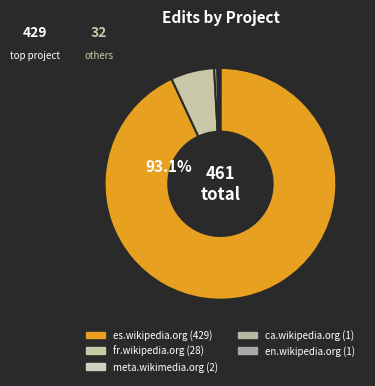

To the nearest percent, what percentage of the pie is es.wikipedia.org?

93%